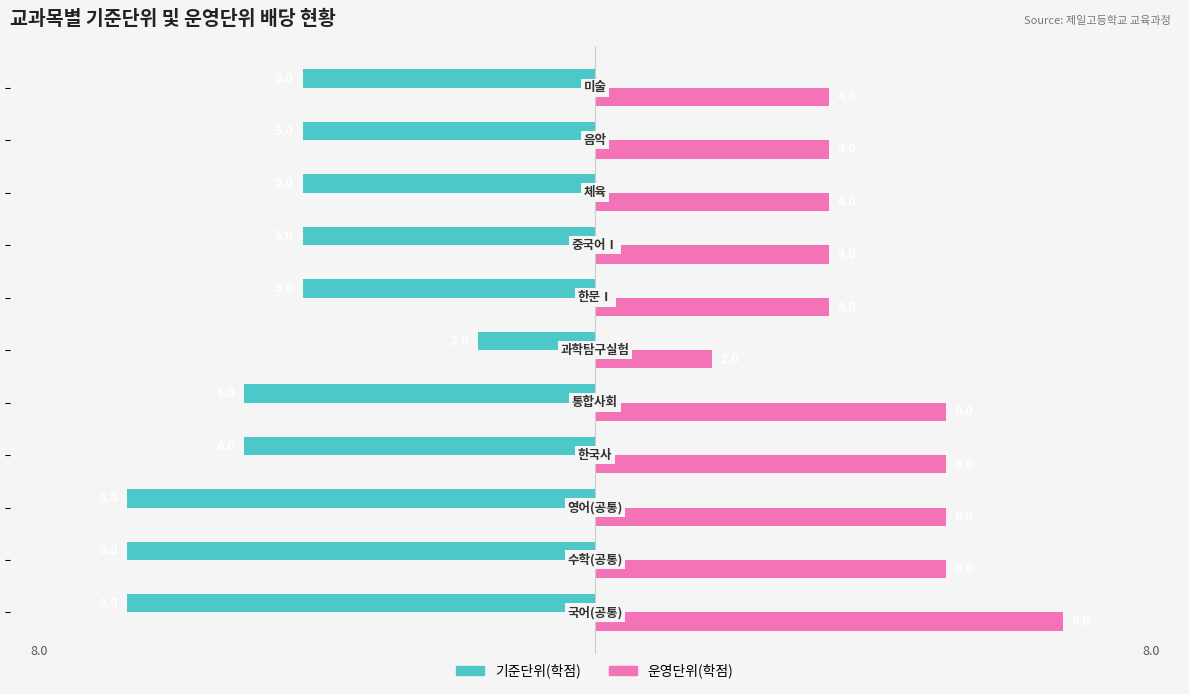

Which series has the largest total across all categories?

운영단위(학점)